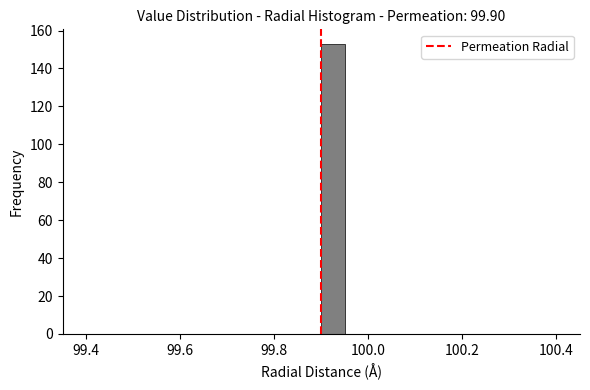

Read against the x-axis, roughly where is the centre of the tallest bar?

99.92